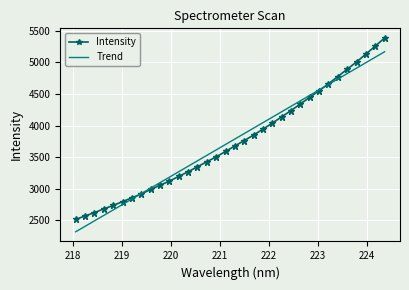

What is the minimum value shown in the chart?

2317.2